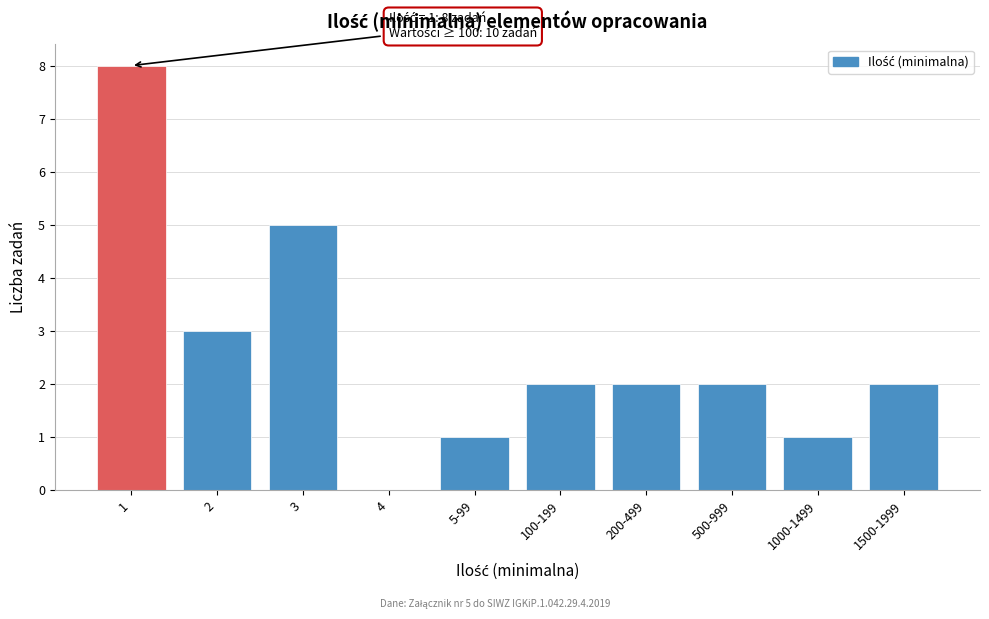

Reading right to left, extract all data points from this chart.

1500-1999=2	1000-1499=1	500-999=2	200-499=2	100-199=2	5-99=1	4=0	3=5	2=3	1=8